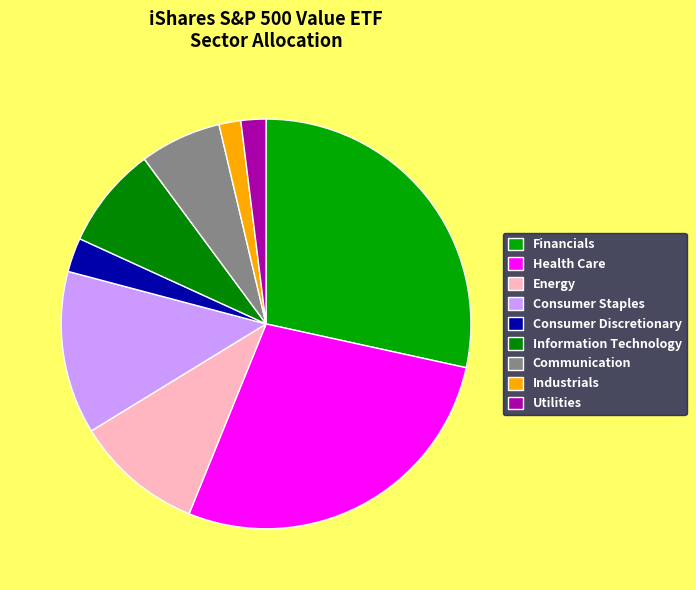

The Health Care slice represents 28% of the pie. True or false?

True